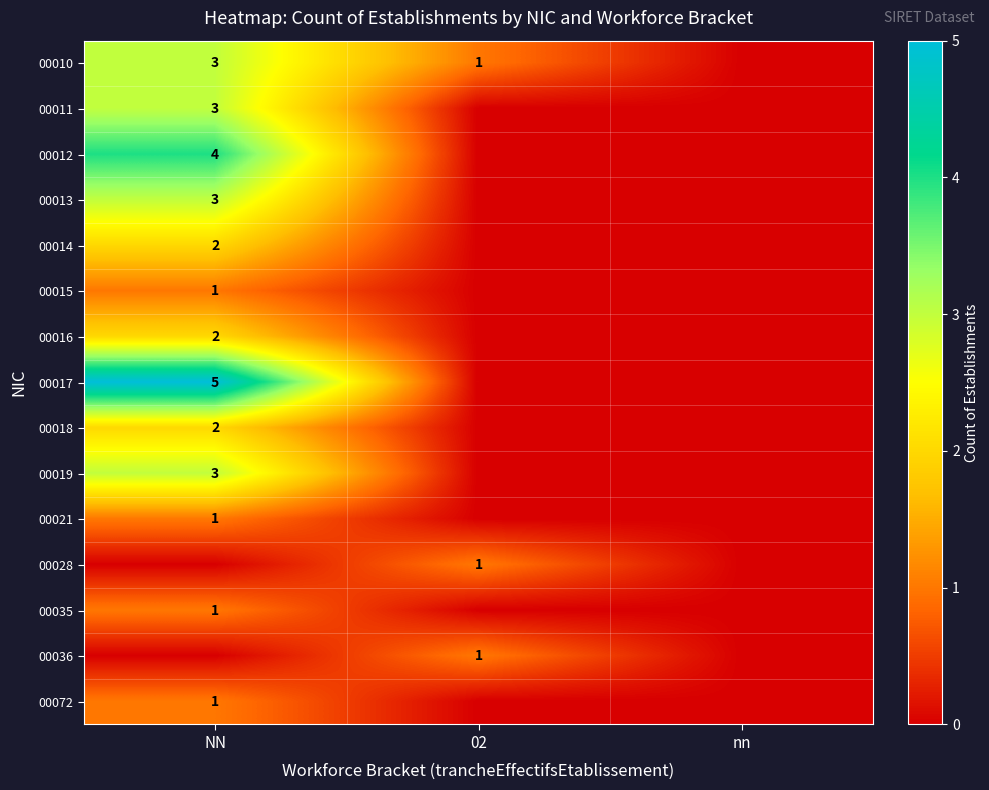

True or false: 00010 has a value of 0 at 02.

False